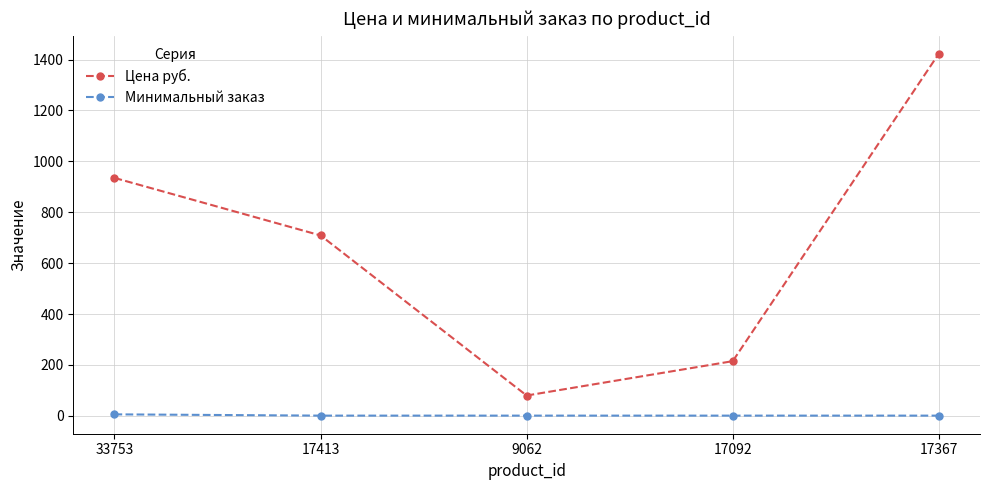

The Цена руб. series shows 1264 at 17413. True or false?

False